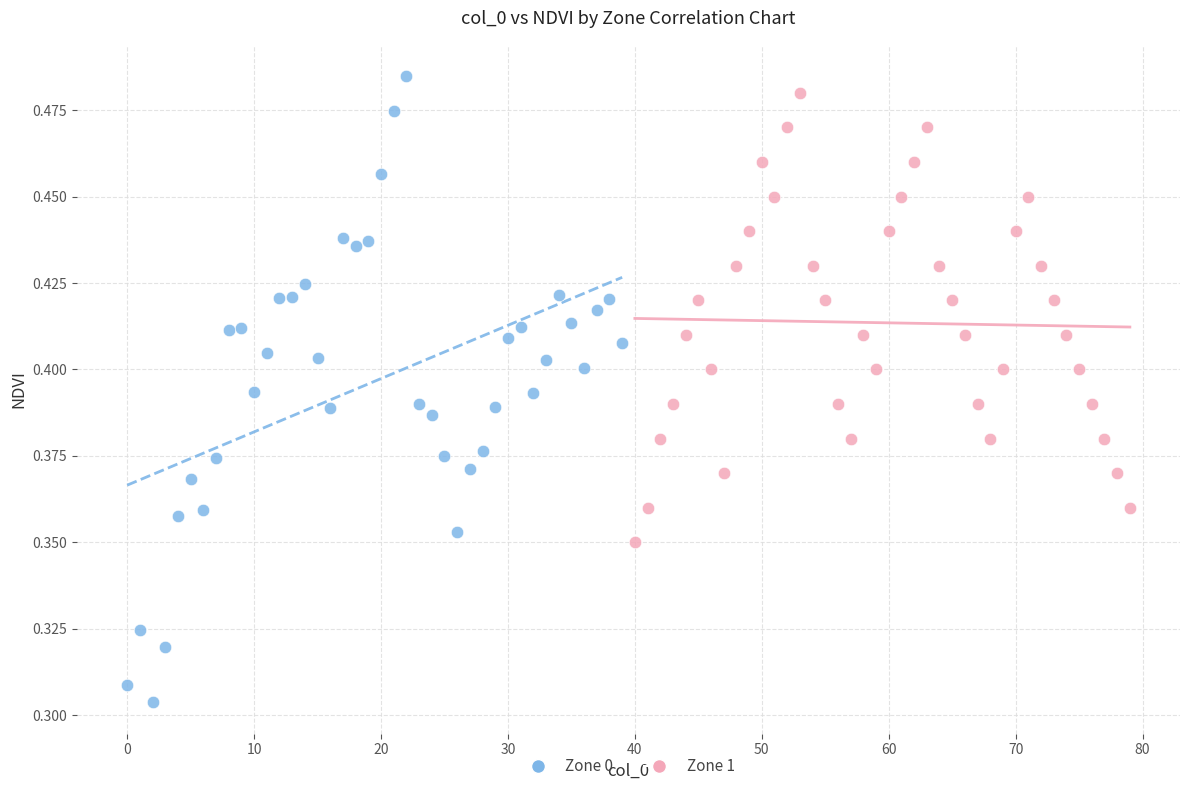

Which series contains the lowest Y value?

Zone 0